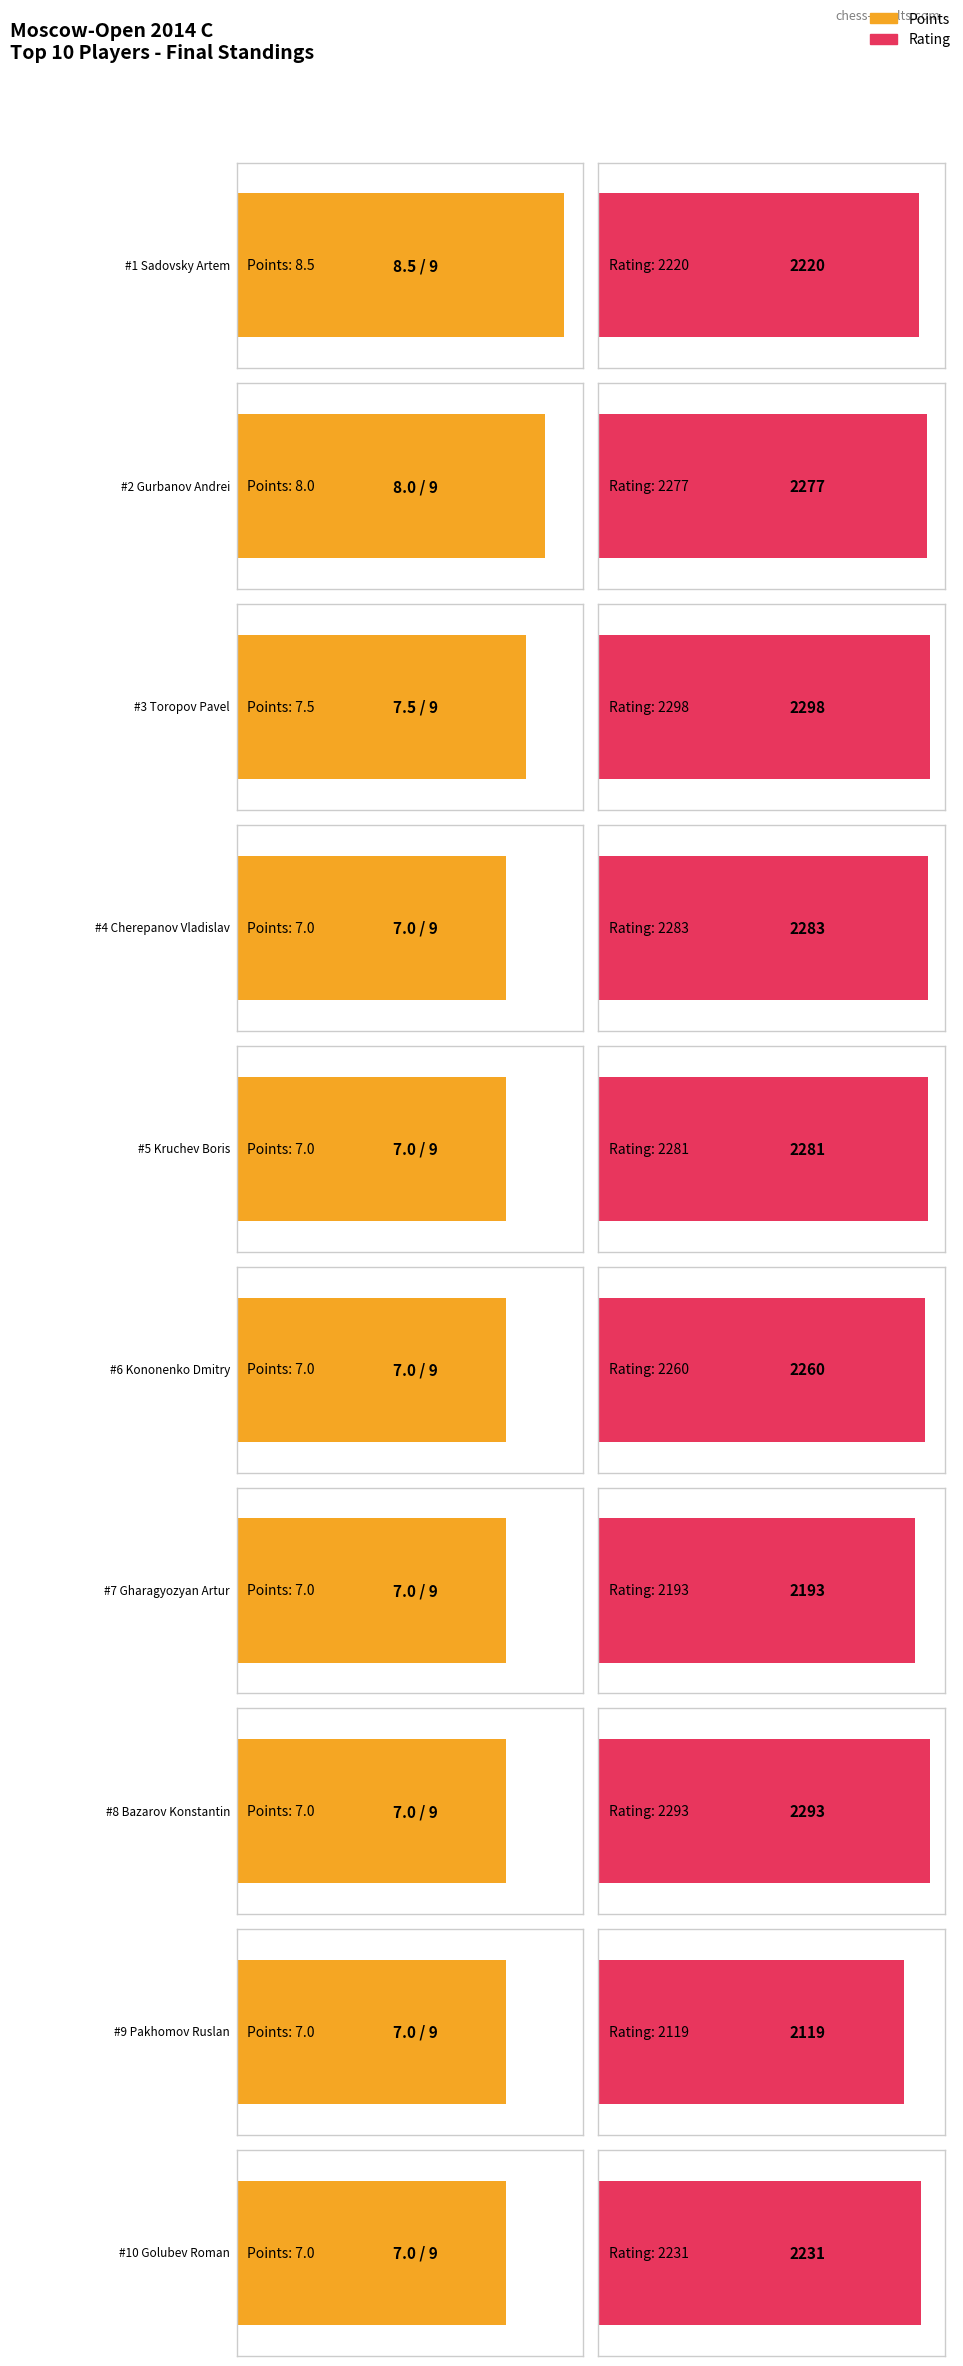

What is the total value across all series at Toropov Pavel?

2305.5